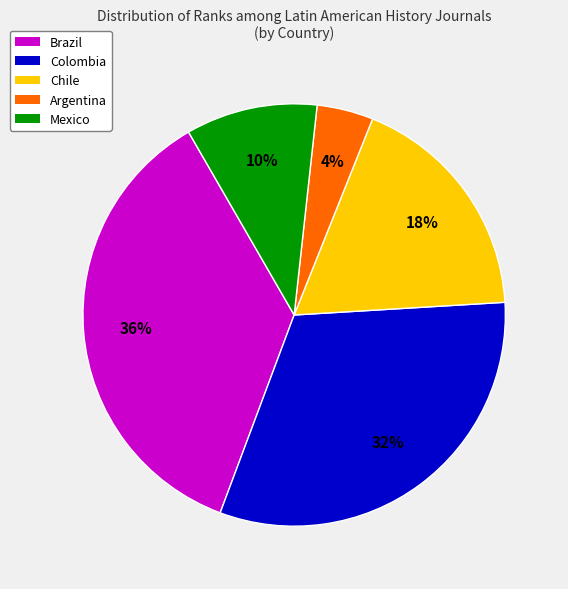

How many segments does this pie chart have?

5